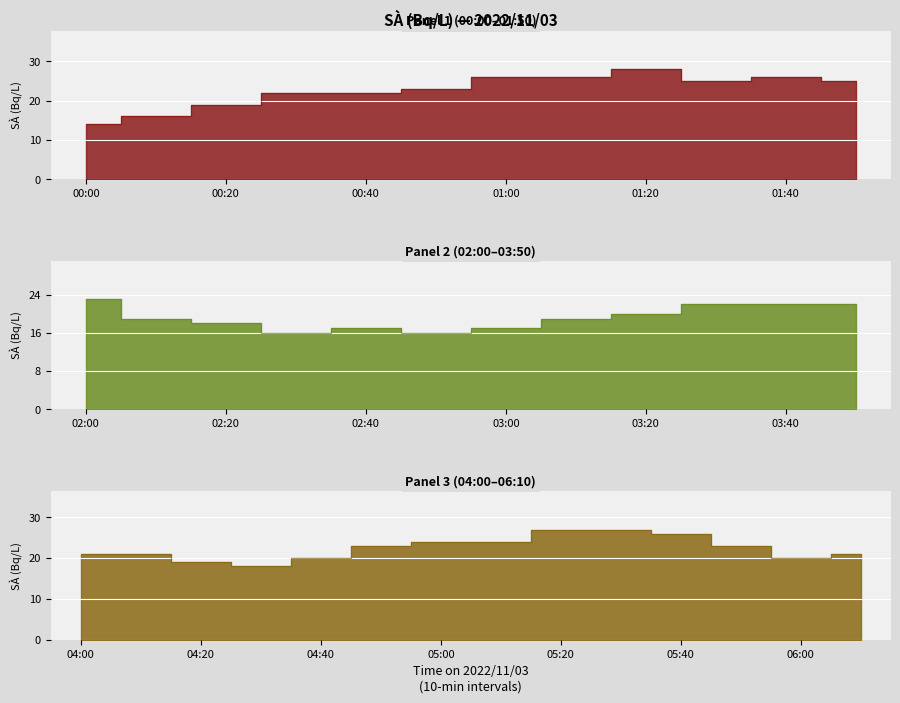

How many interior local peaks (higher than both neighbors) does the data have?

3